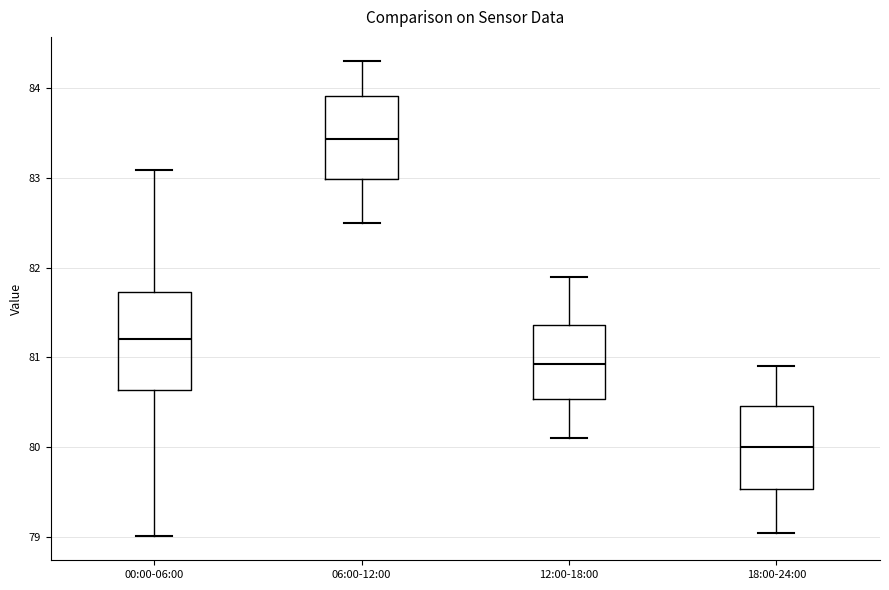

Reading left to right, transcribe this box plot: for each box, give where its median line is, the range the box spans, and where its two whiskers end, as read against the y-axis. The values are not printed on the chart, so give them approximately, as read against the axis.

00:00-06:00: median 81.2, box 80.6 to 81.7, whiskers 79.0 to 83.1
06:00-12:00: median 83.4, box 83.0 to 83.9, whiskers 82.5 to 84.3
12:00-18:00: median 80.9, box 80.5 to 81.4, whiskers 80.1 to 81.9
18:00-24:00: median 80.0, box 79.5 to 80.5, whiskers 79.1 to 80.9